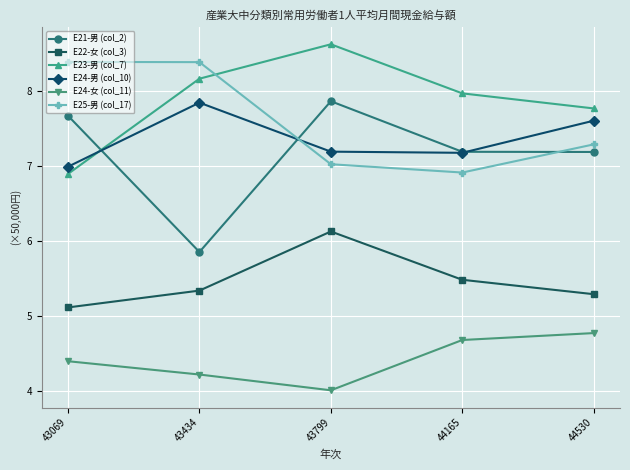

Is the value of E21-男 (col_2) at 43799 greater than the value of E22-女 (col_3) at 44165?

Yes